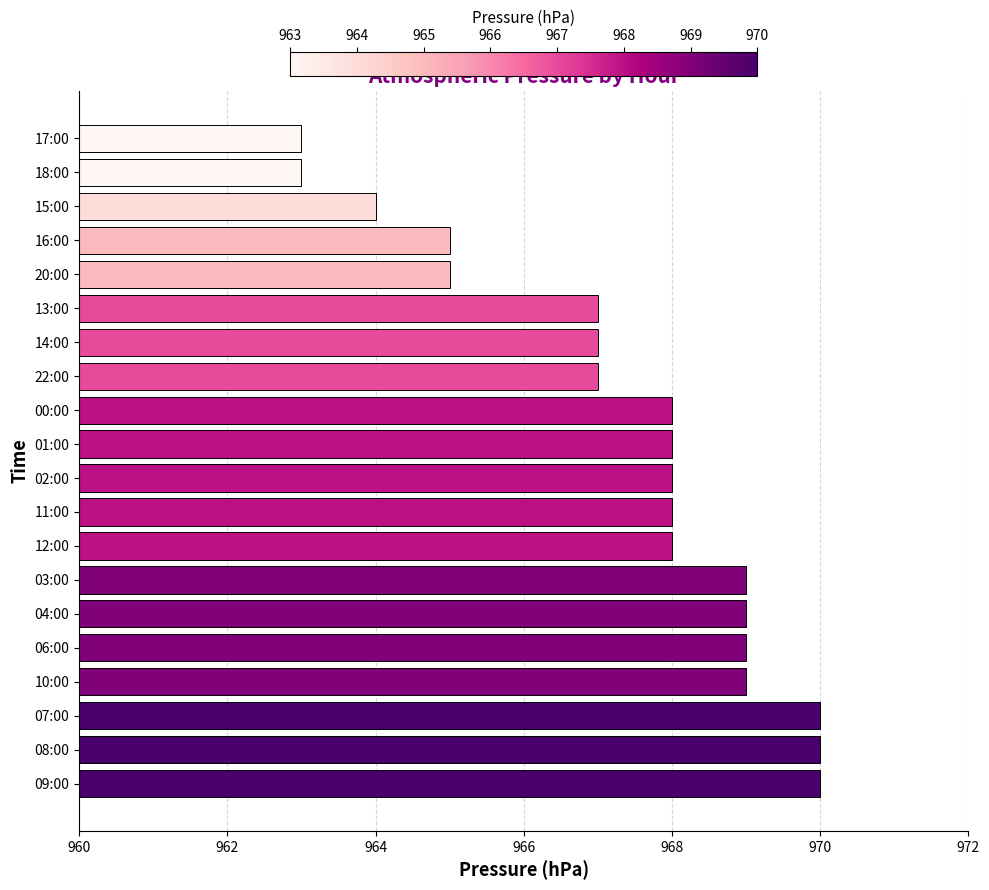

Does the chart contain any negative values?

No